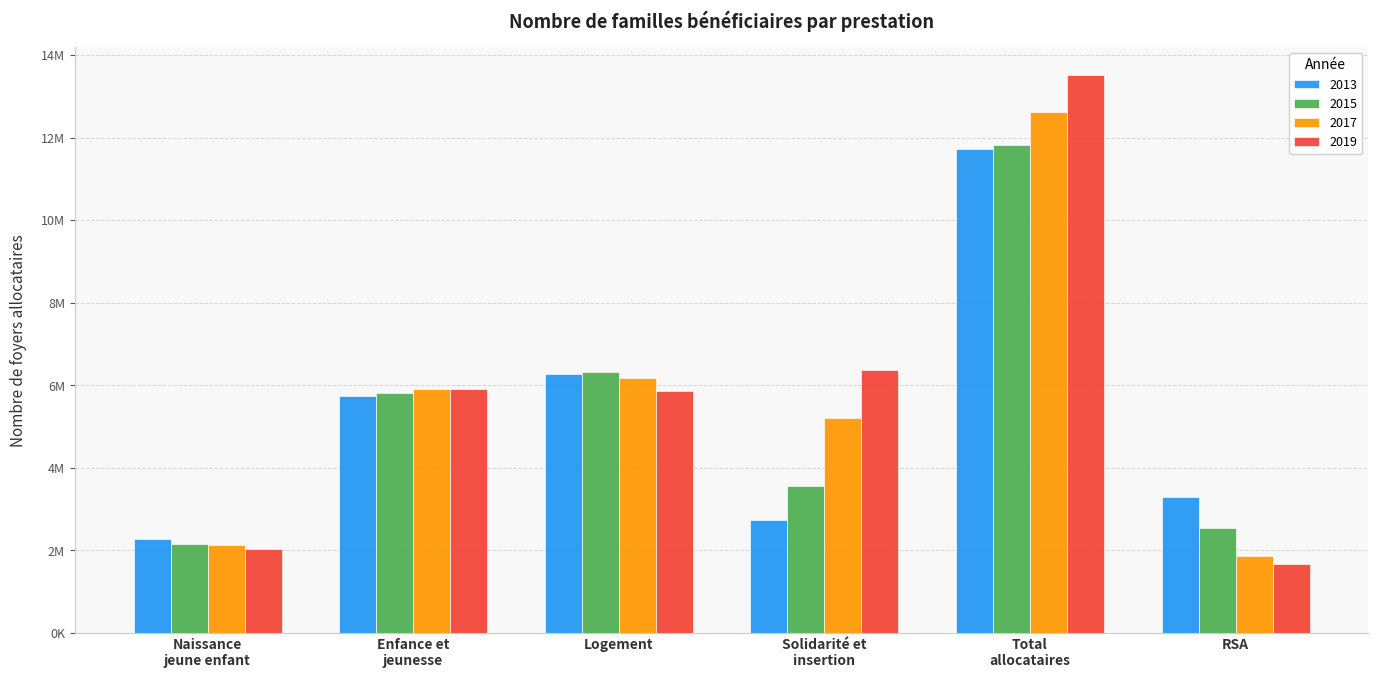

What are all the series names shown in the legend?

2013, 2015, 2017, 2019